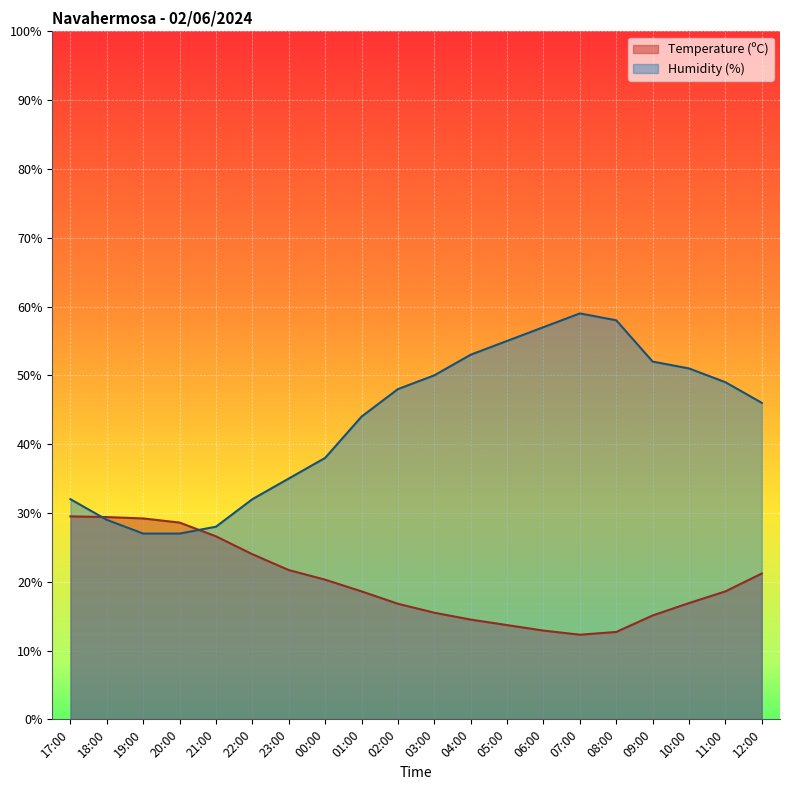

True or false: Humidity (%) has a value of 49.0 at 11:00.

True